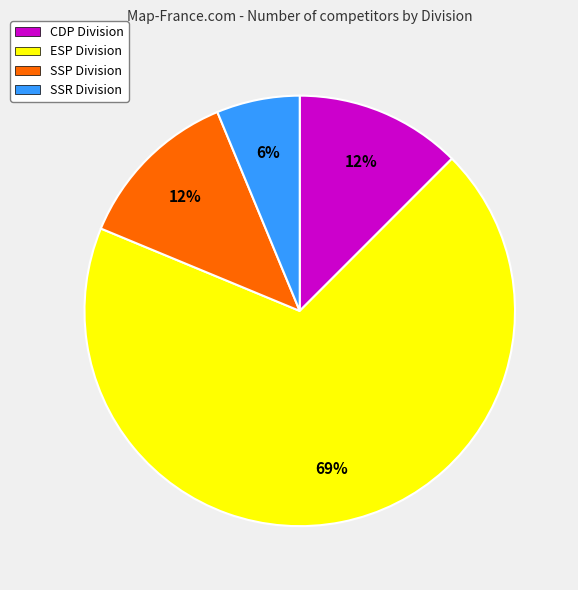

The CDP slice represents 27% of the pie. True or false?

False